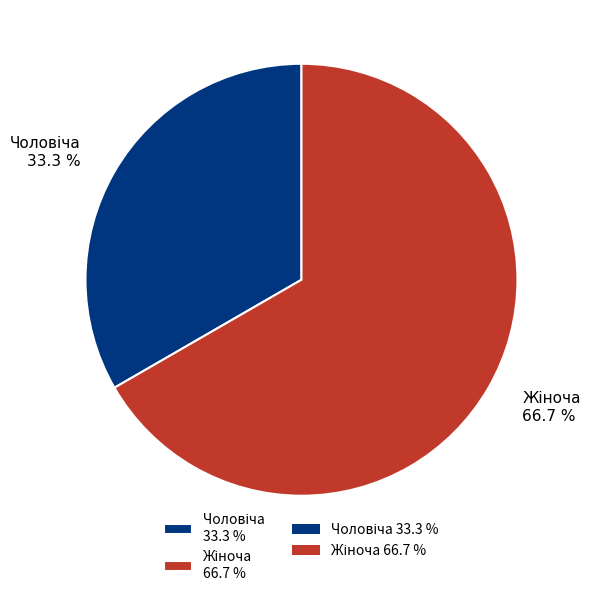

Does any single category account for the majority?

Yes